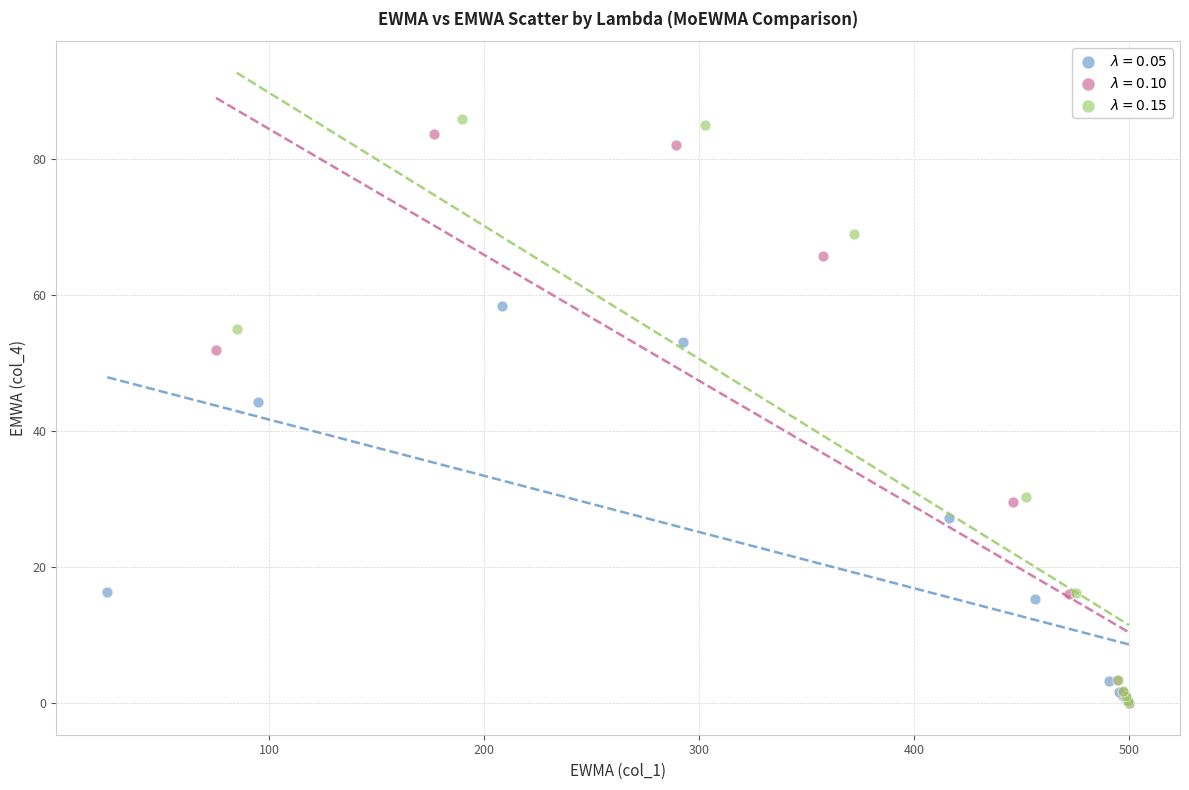

Which series reaches the maximum Y coordinate?

$\lambda=0.15$